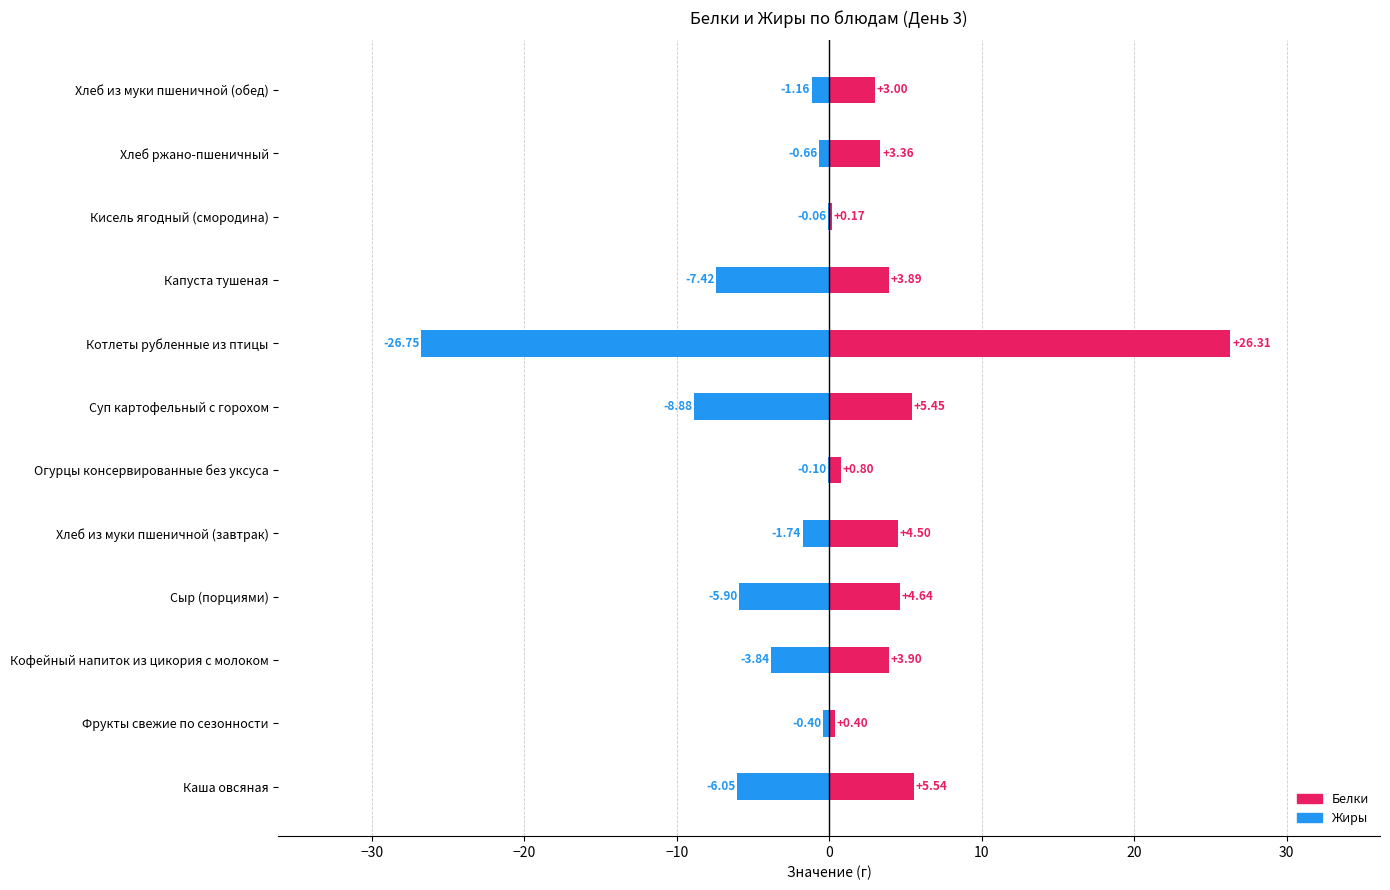

List the series in order of their peak value, highest first.

Белки, Жиры